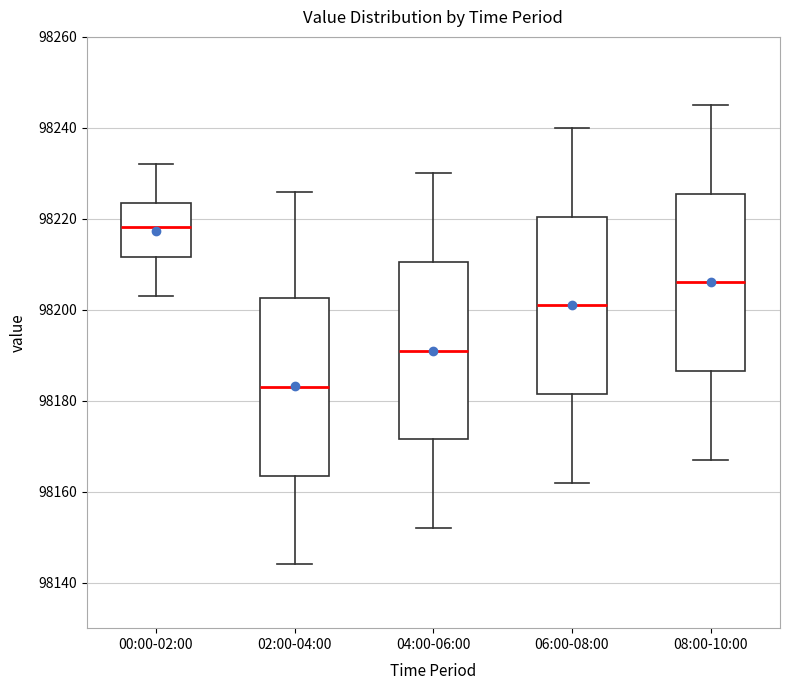

Reading left to right, read every box against the y-axis: the position of its median line, the range the box covers, and the ends of its whiskers. The values are not printed on the chart, so give them approximately, as read against the axis.

00:00-02:00: median 98218, box 98212 to 98224, whiskers 98204 to 98232
02:00-04:00: median 98184, box 98164 to 98202, whiskers 98144 to 98226
04:00-06:00: median 98192, box 98172 to 98210, whiskers 98152 to 98230
06:00-08:00: median 98202, box 98182 to 98220, whiskers 98162 to 98240
08:00-10:00: median 98206, box 98186 to 98226, whiskers 98168 to 98246